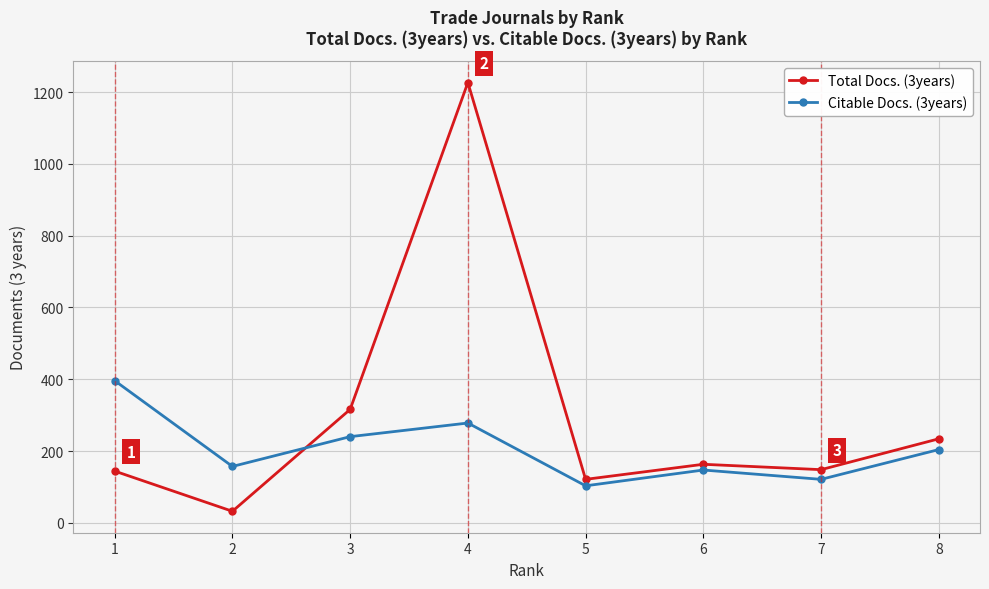

Read the Total Docs. (3years) value at 8, to the nearest 10.

230